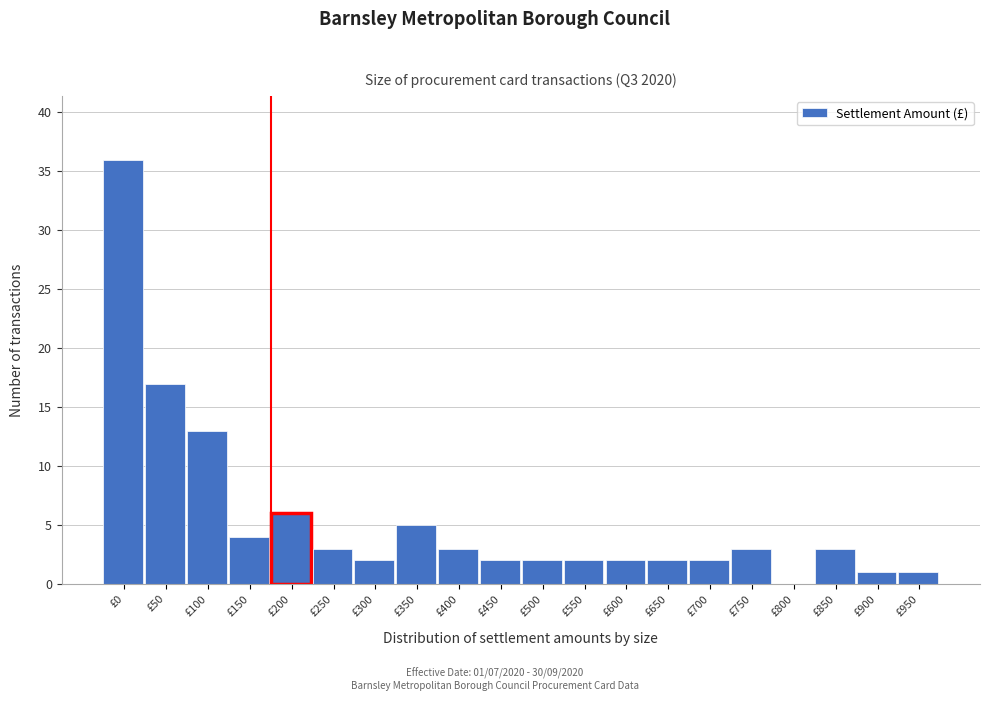

Reading left to right, what are all the values shown in this chart?

£0=36	£50=17	£100=13	£150=4	£200=6	£250=3	£300=2	£350=5	£400=3	£450=2	£500=2	£550=2	£600=2	£650=2	£700=2	£750=3	£800=0	£850=3	£900=1	£950=1